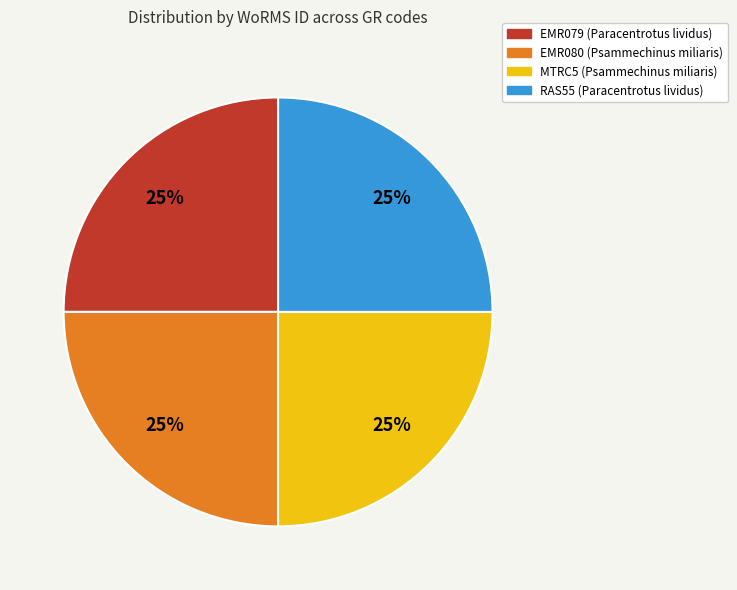

To the nearest percent, what portion does EMR080 (Psammechinus miliaris) represent?

25%